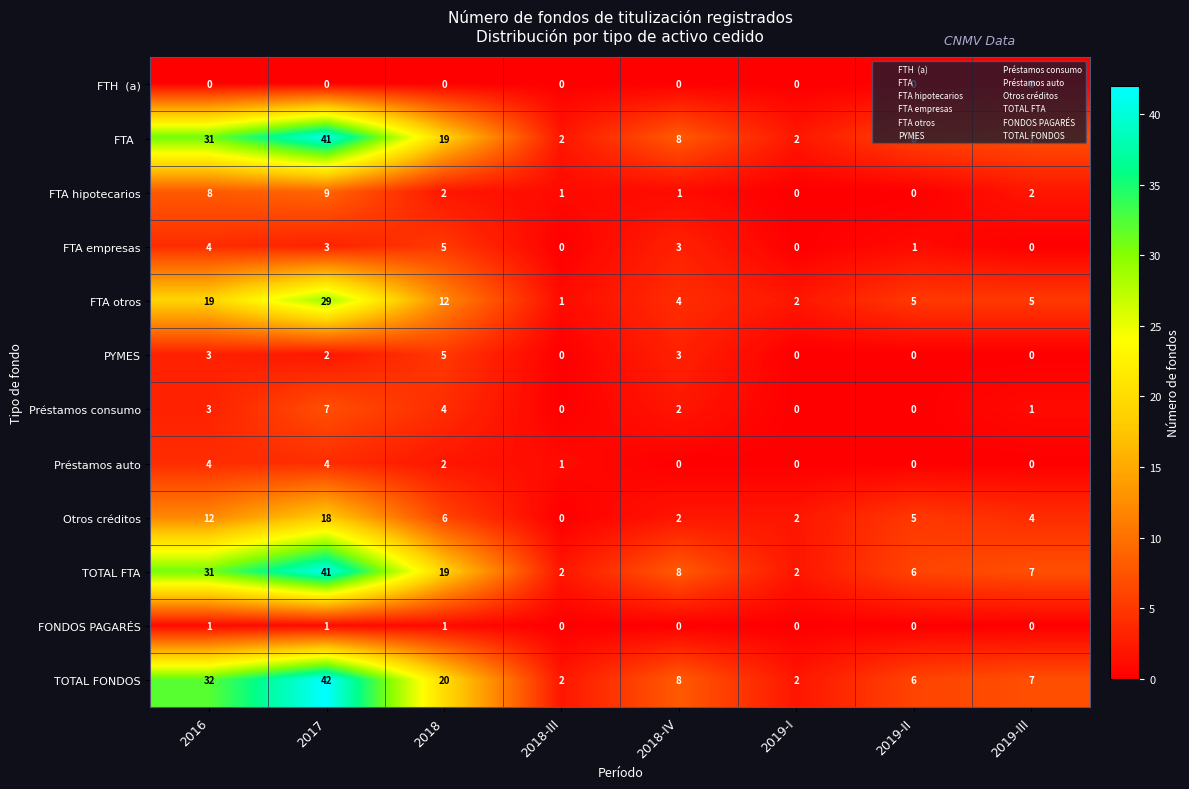

What is the difference between the second highest and second lowest values in the Préstamos consumo series?

4